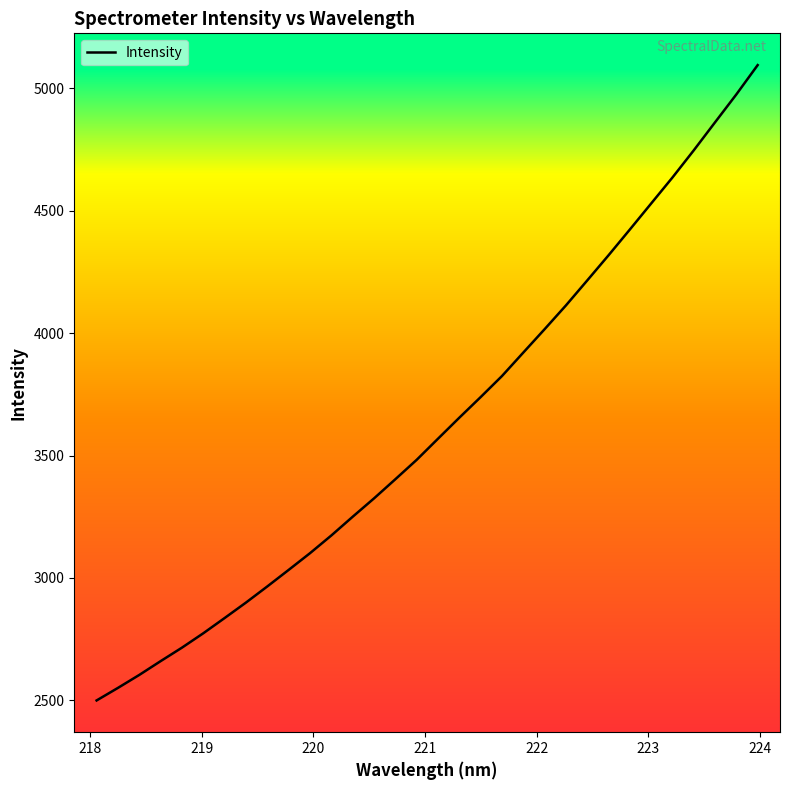

What is the greatest value displayed?

5095.0